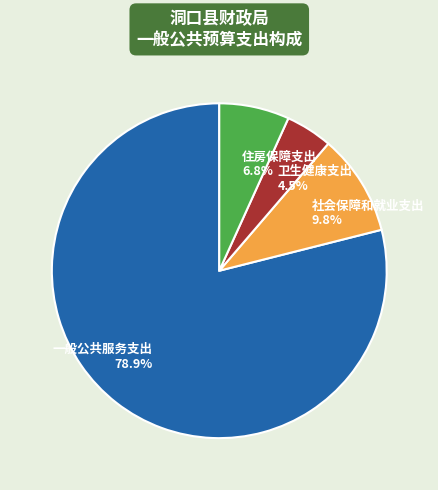

Which slice is the largest?

一般公共服务支出